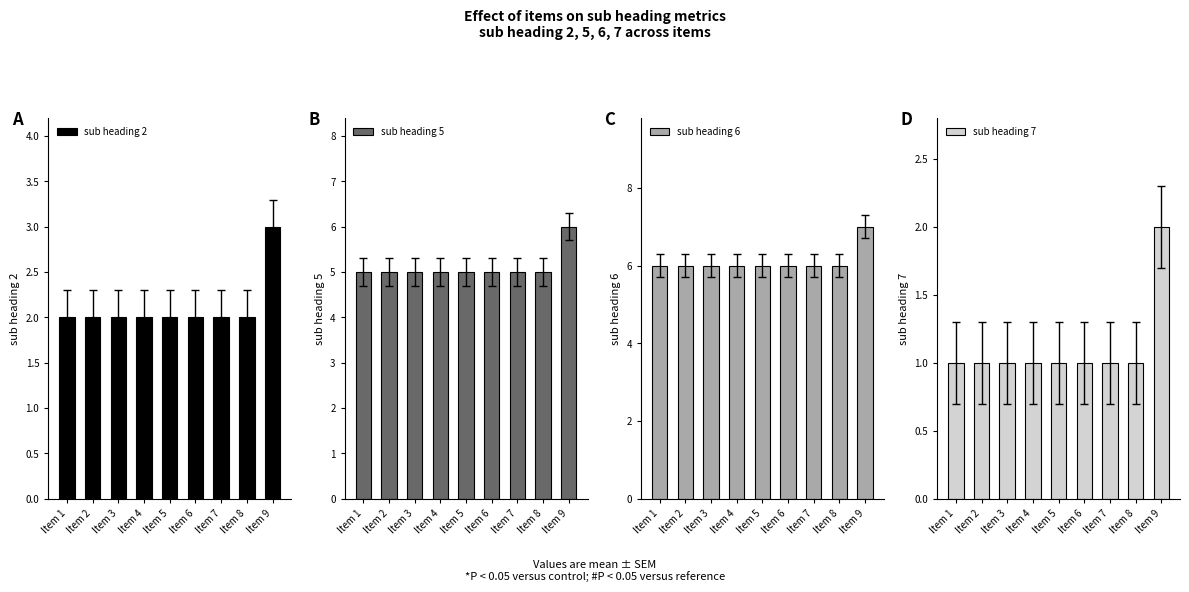

What is the average value of the sub heading 6 series?

6